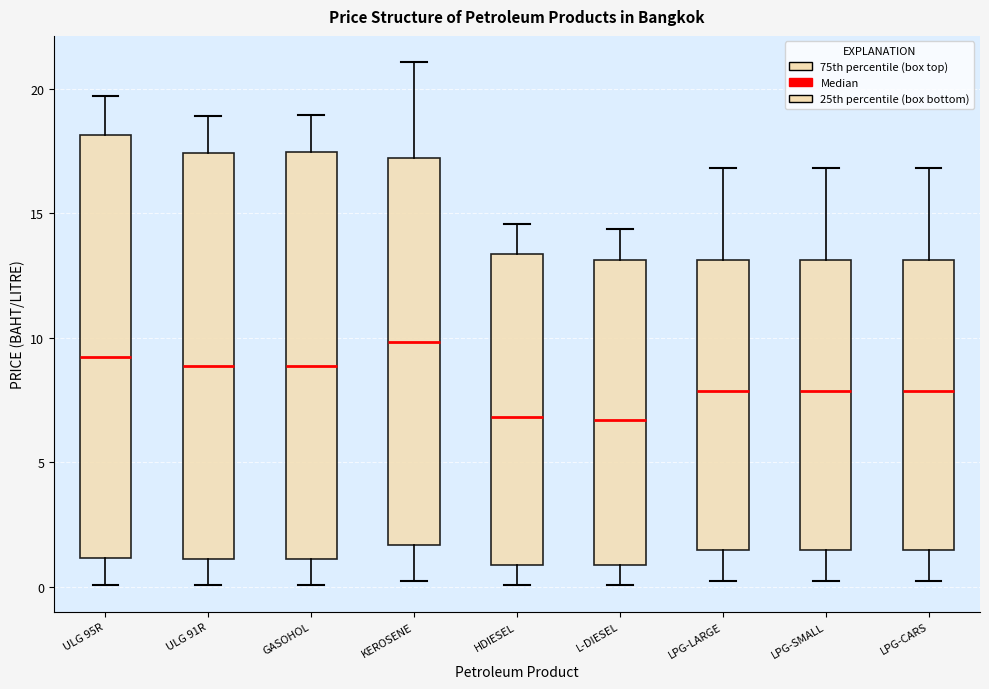

Where does the median line of the box for HDIESEL sit on the y-axis? The values are not printed on the chart, so give them approximately, as read against the axis.

7.0